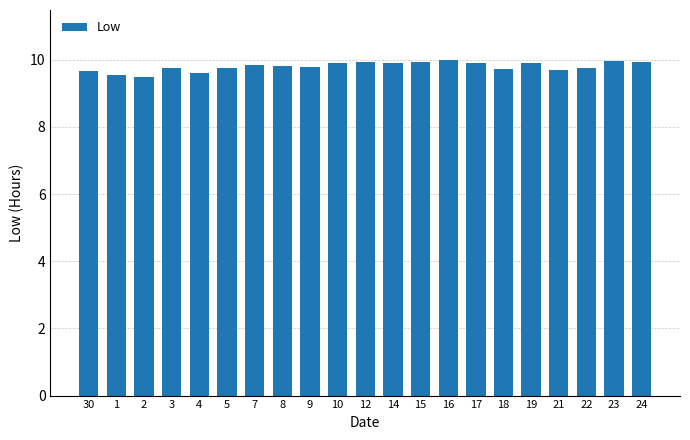

Count the number of categories in the chart.

21